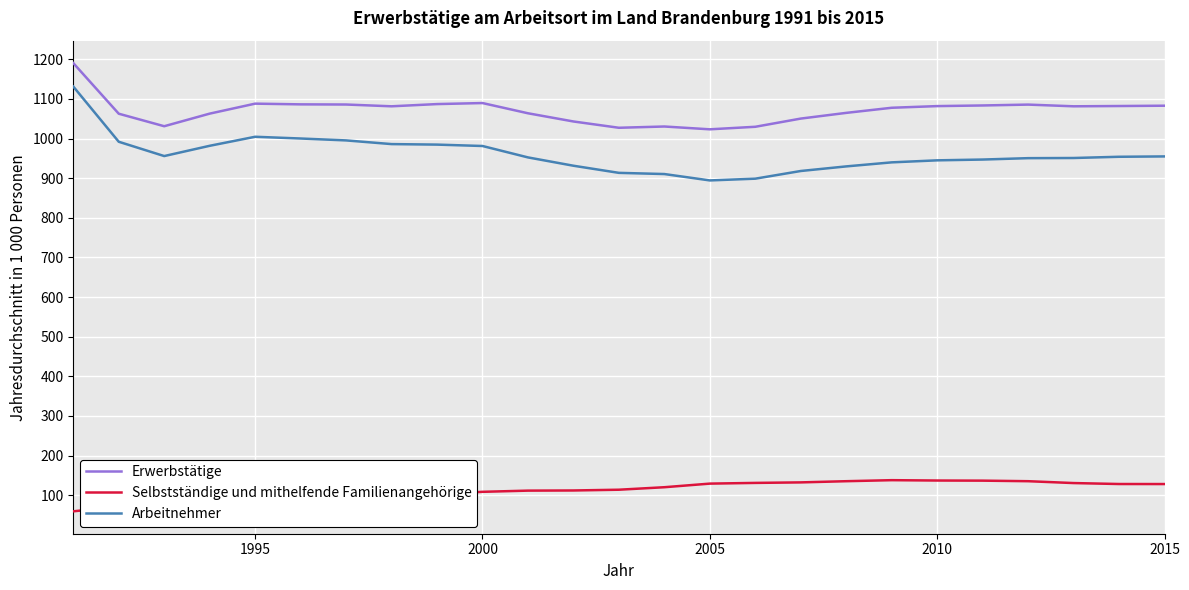

What are all the series names shown in the legend?

Erwerbstätige, Selbstständige und mithelfende Familienangehörige, Arbeitnehmer